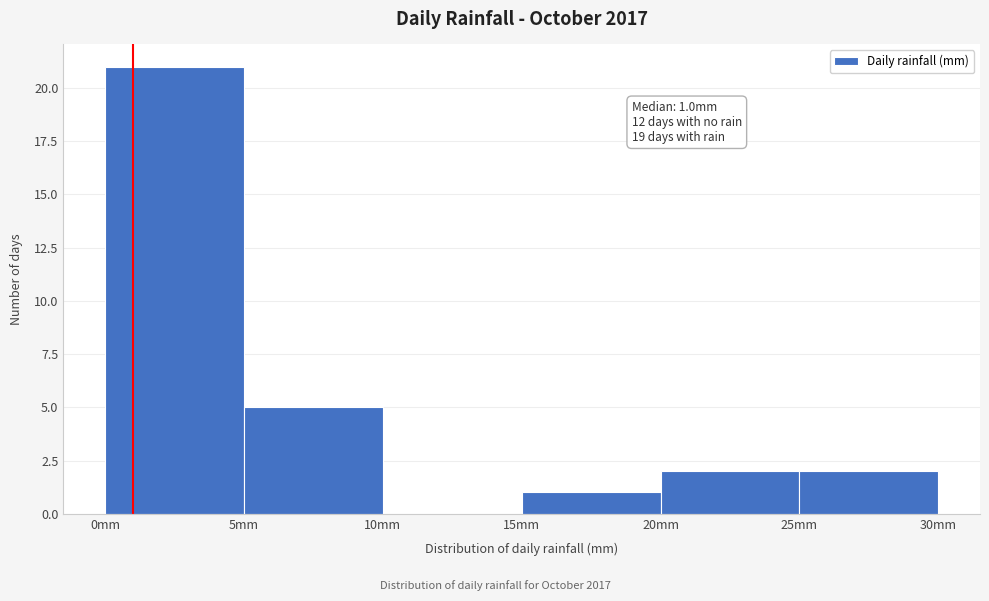

Which range on the x-axis has the tallest bar?

0 to 5